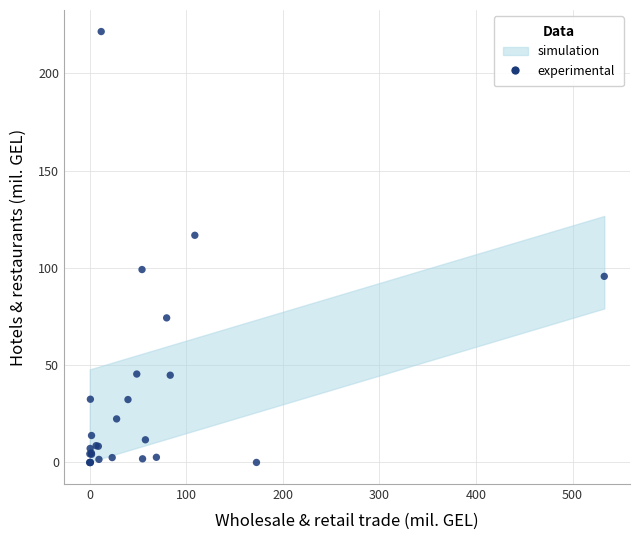

What Y value in the scatter plot is closest to 110?

116.7